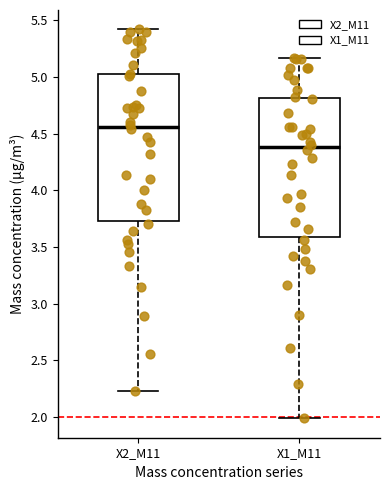

Which box is the tallest, from its lower edge to its upper edge?

X2_M11